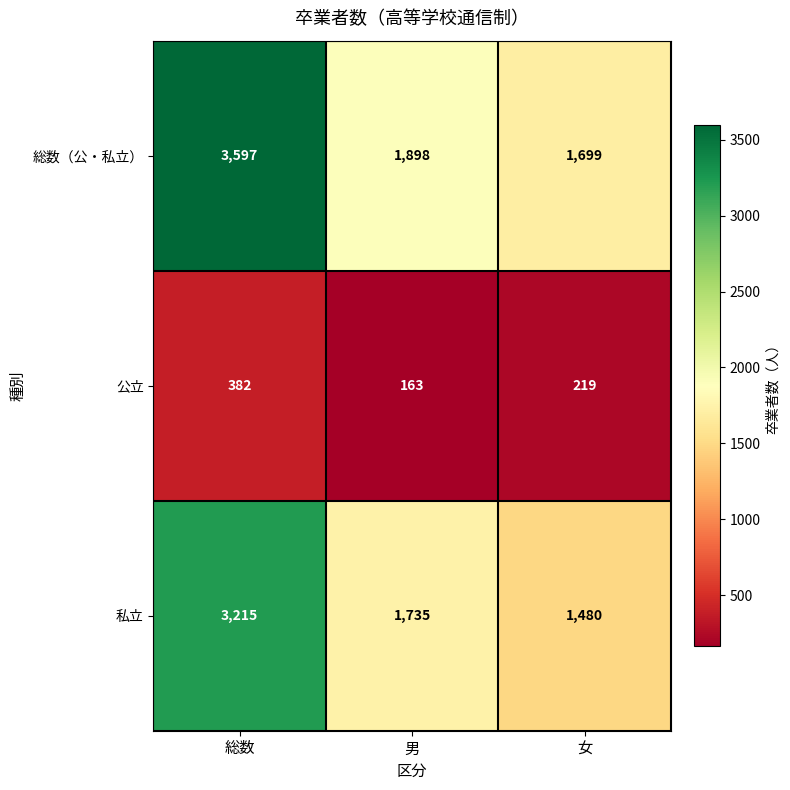

What is the maximum value for 公立?

382